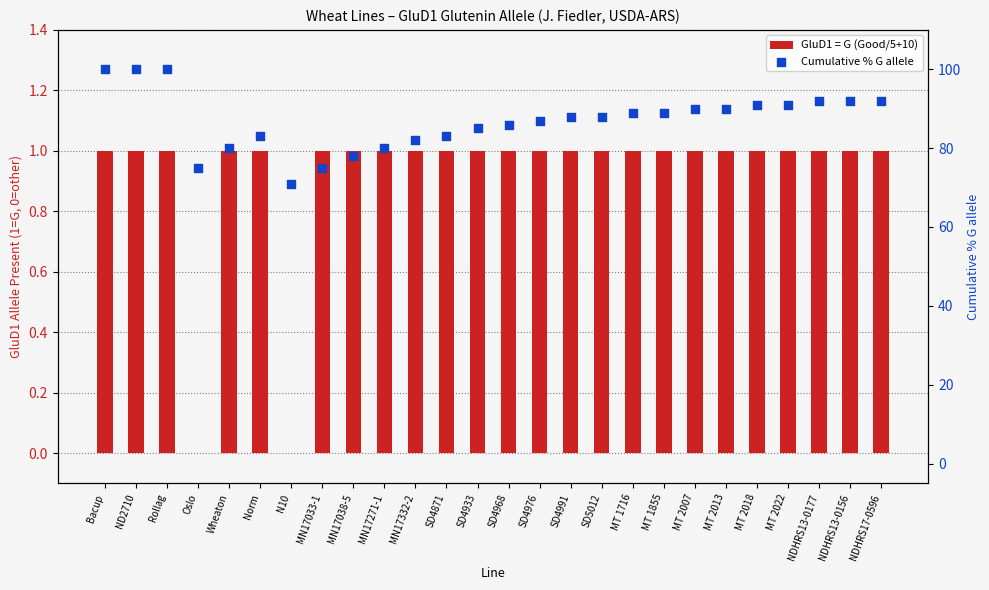

What is the total value across all series at Wheaton?

81